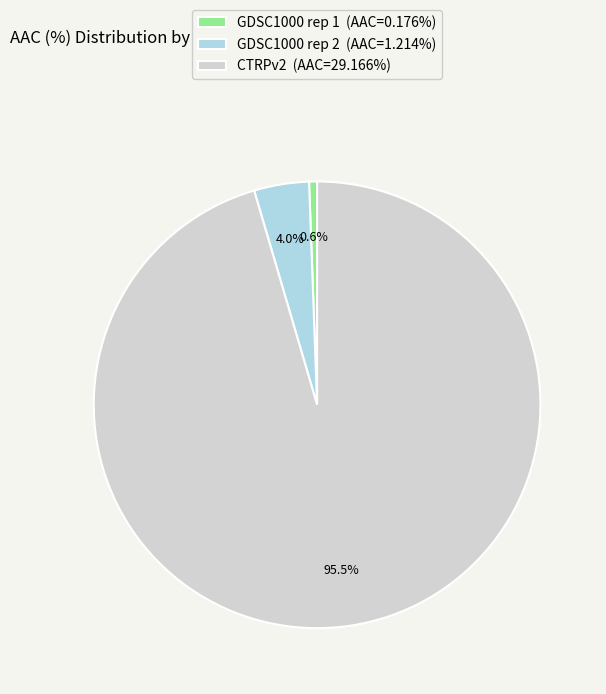

What portion of the pie excludes GDSC1000 rep 1?

99.4%